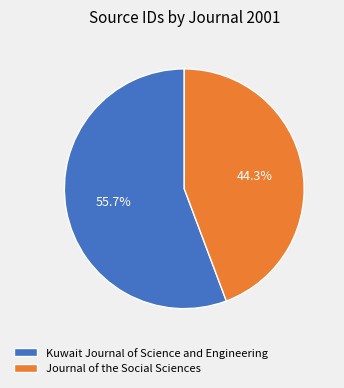

The Journal of the Social Sciences slice represents 44% of the pie. True or false?

True